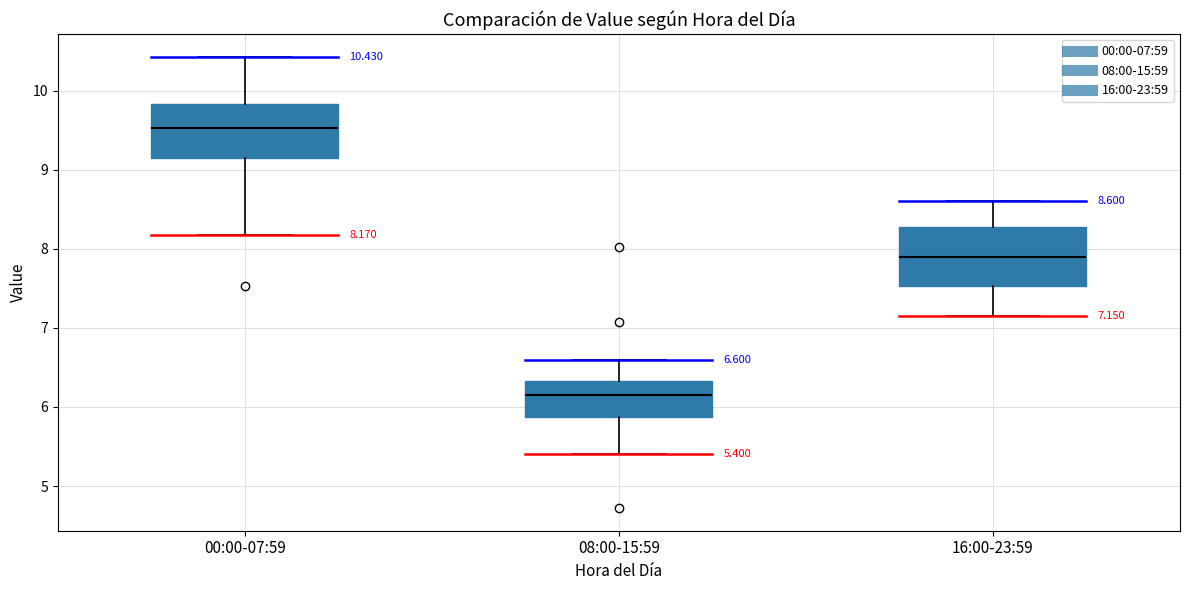

Which box's median line is the highest?

00:00-07:59